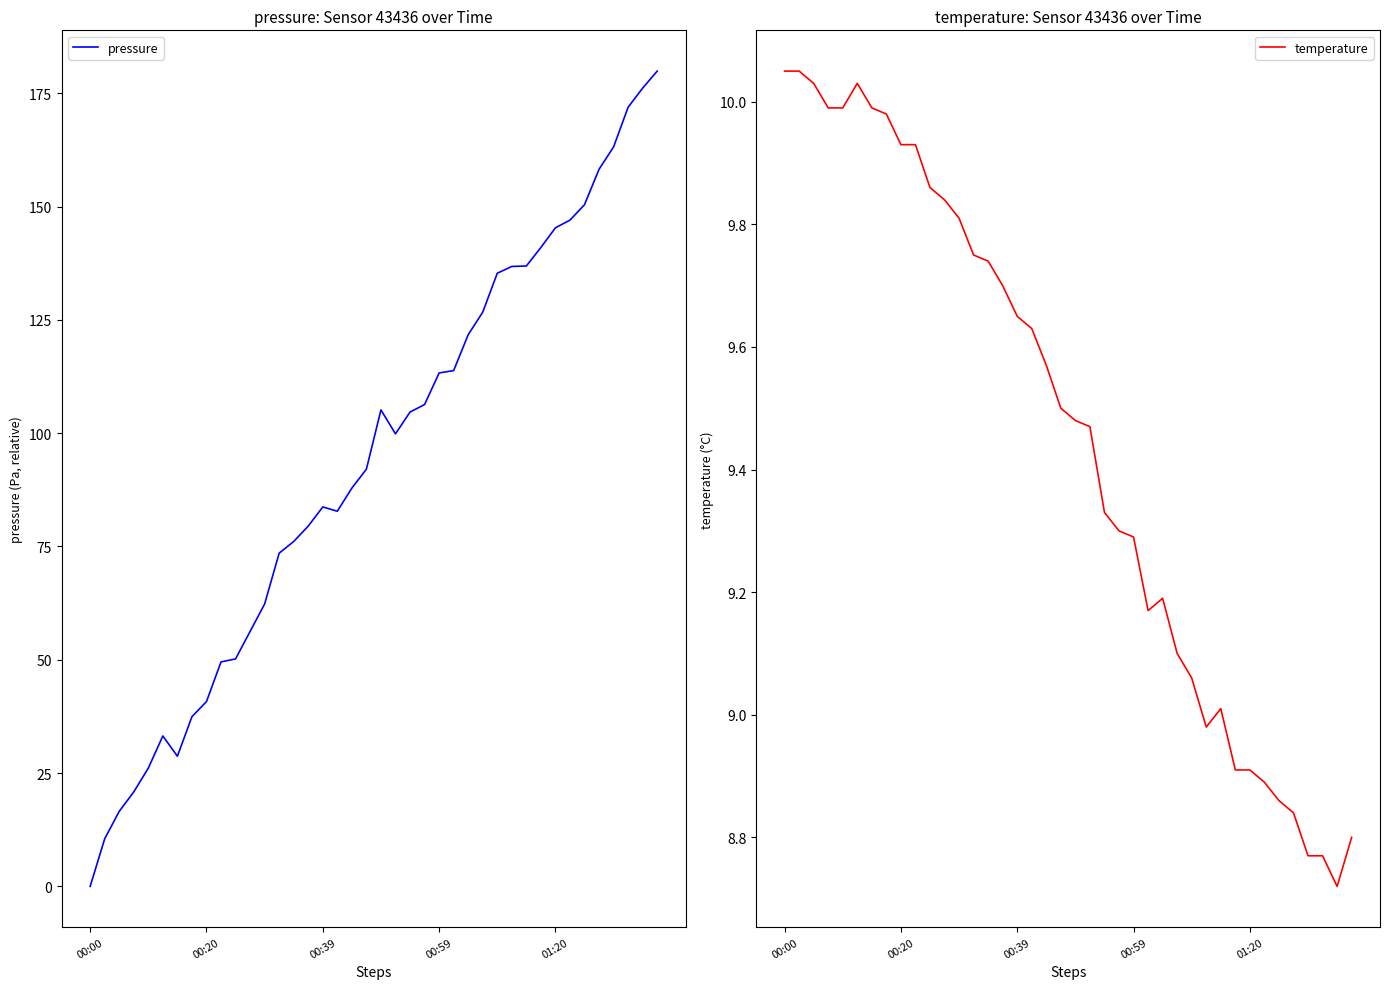

How many distinct data groups are displayed?

2